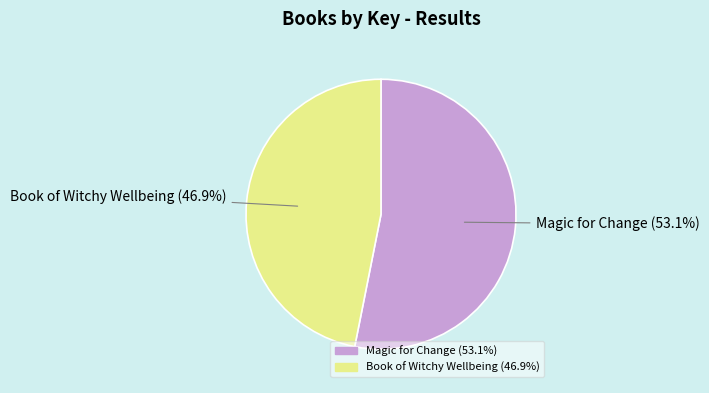

Which category has the biggest portion of the pie?

Magic for Change